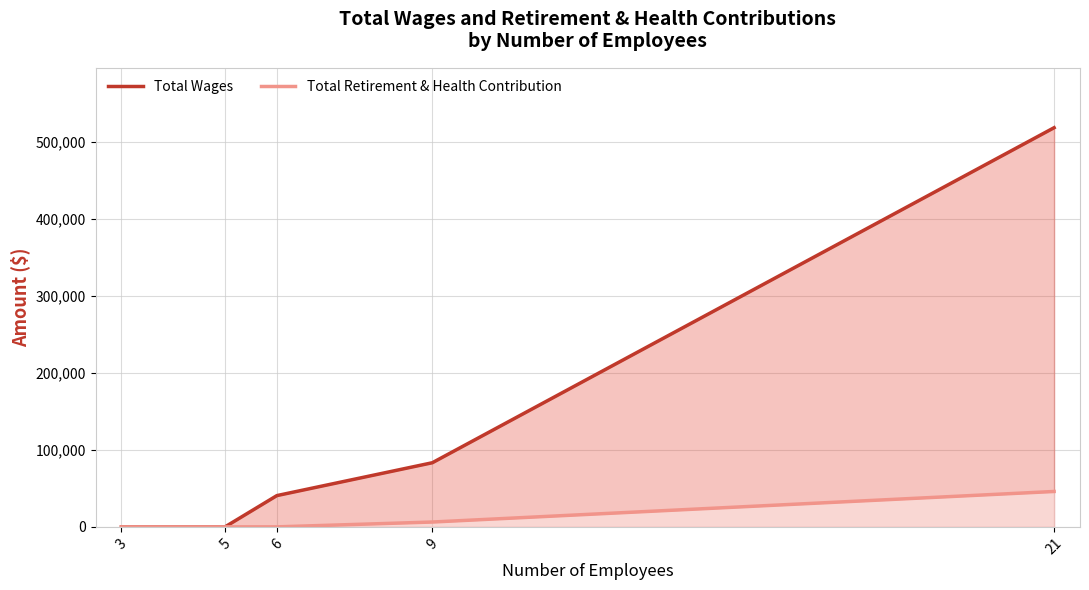

At which category is the sum across all series the highest?

21